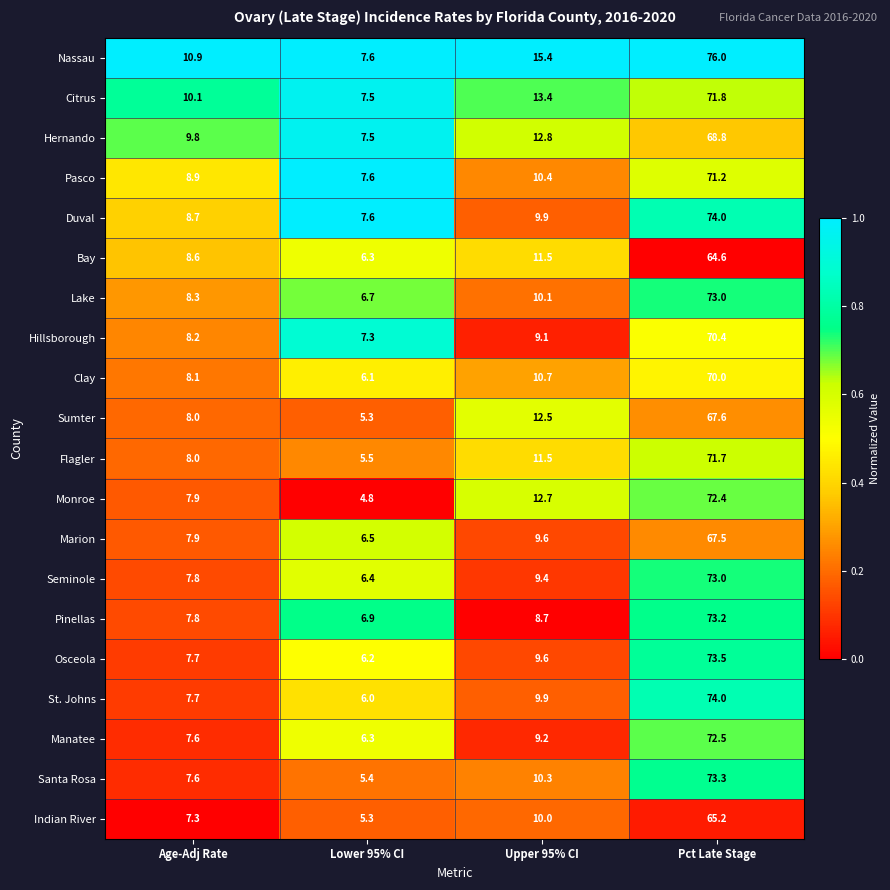

At which label is Pasco closest to 39?

Upper 95% CI